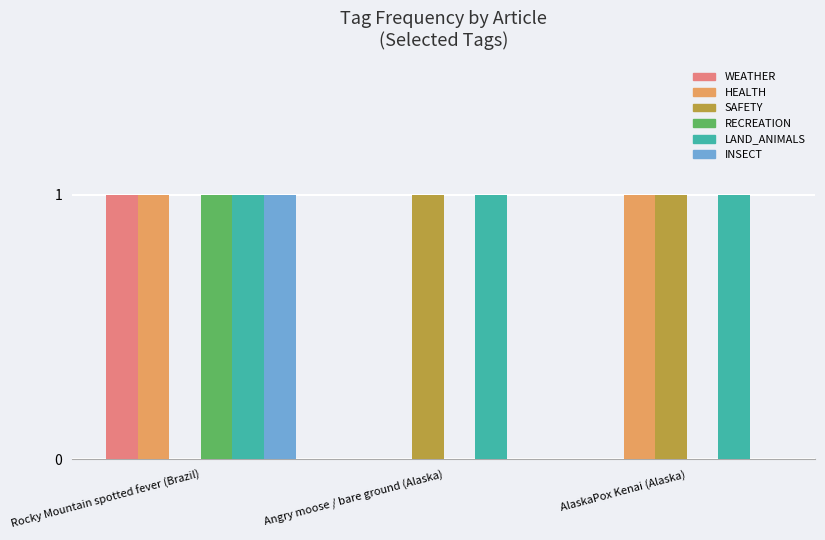

Reading left to right, list all the values displayed in this chart.

WEATHER: 1	0	0
HEALTH: 1	0	1
SAFETY: 0	1	1
RECREATION: 1	0	0
LAND_ANIMALS: 1	1	1
INSECT: 1	0	0